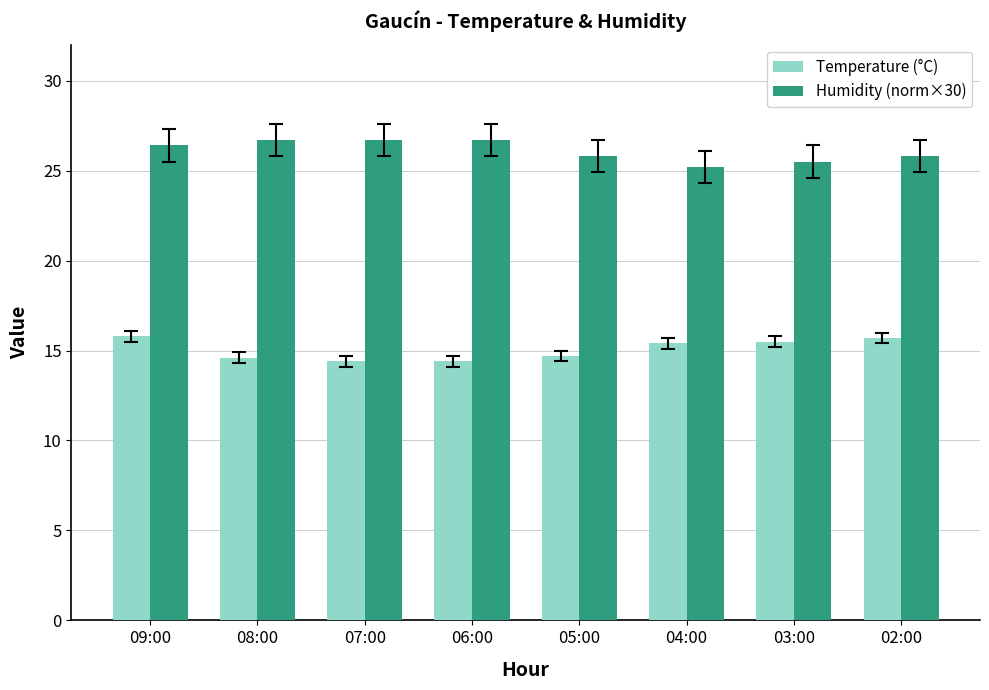

The Humidity (norm×30) series shows 12.3 at 05:00. True or false?

False